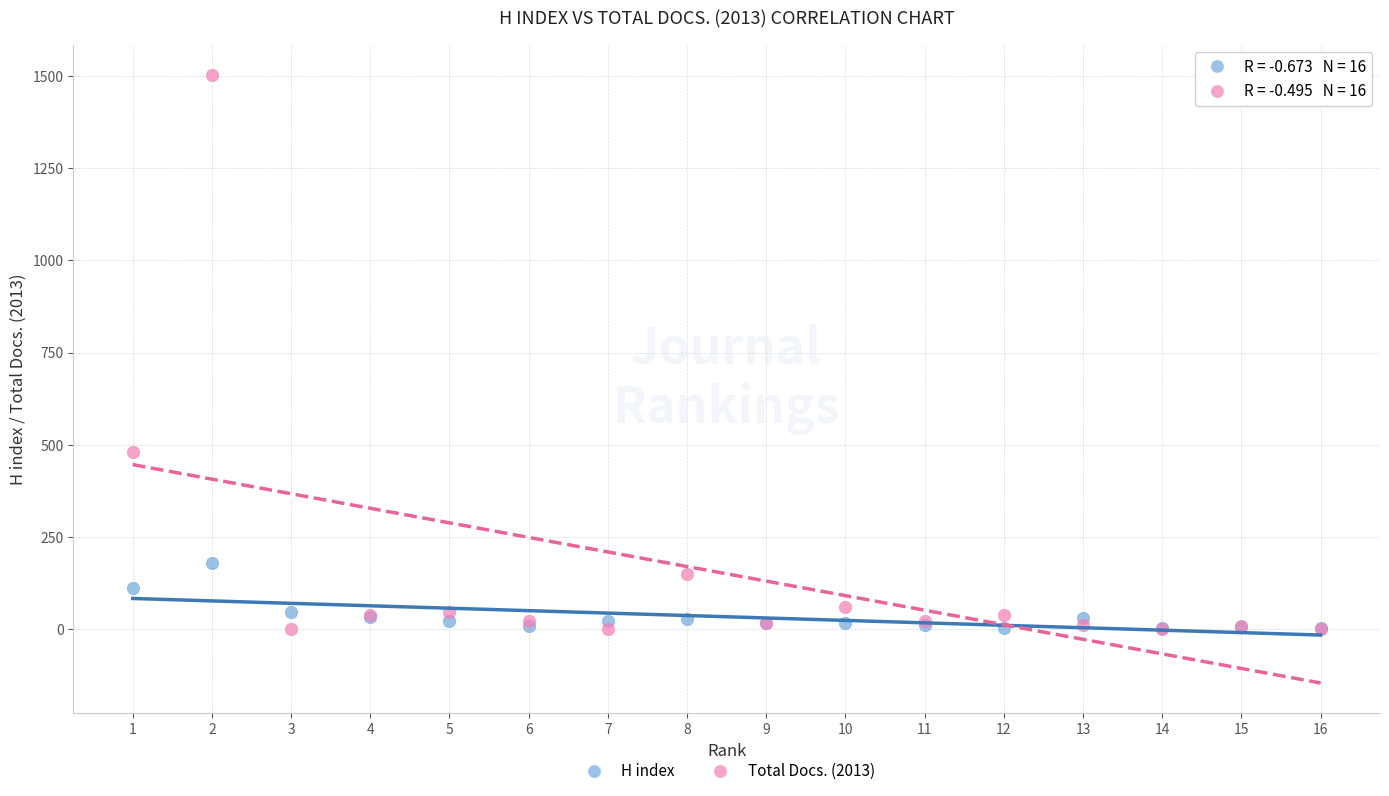

Across all series, what Y value is closest to 751?

480